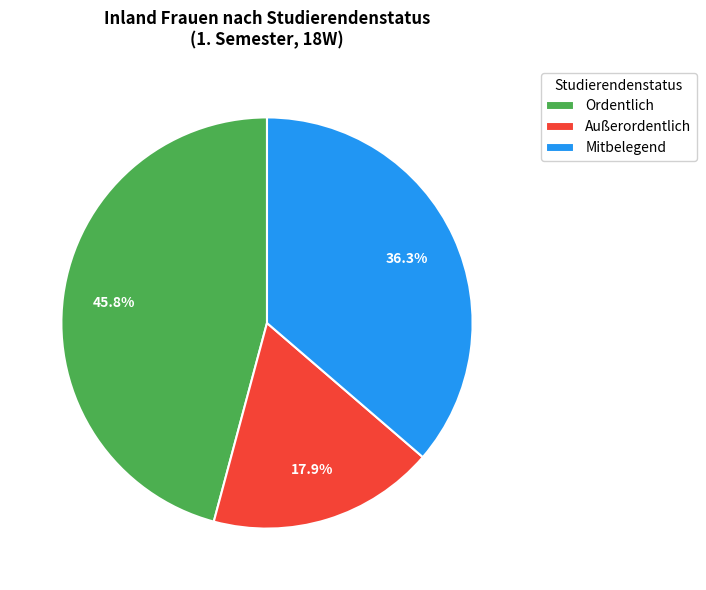

Is it true that Mitbelegend is 36% of the pie?

True